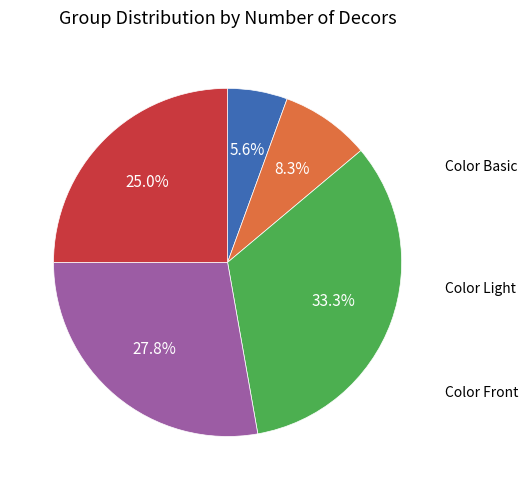

Is there any slice that represents more than half of the pie?

No